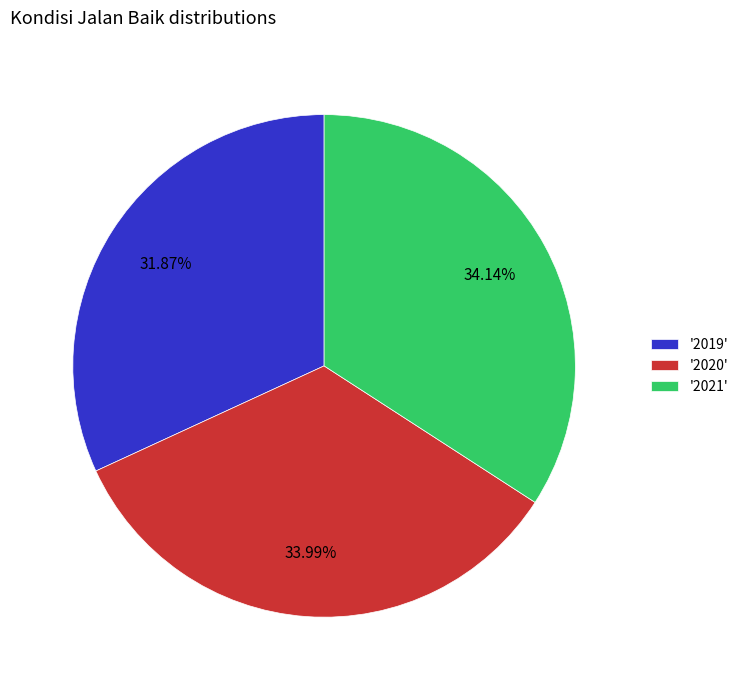

Combined, do '2020' and '2021' account for over 50%?

Yes